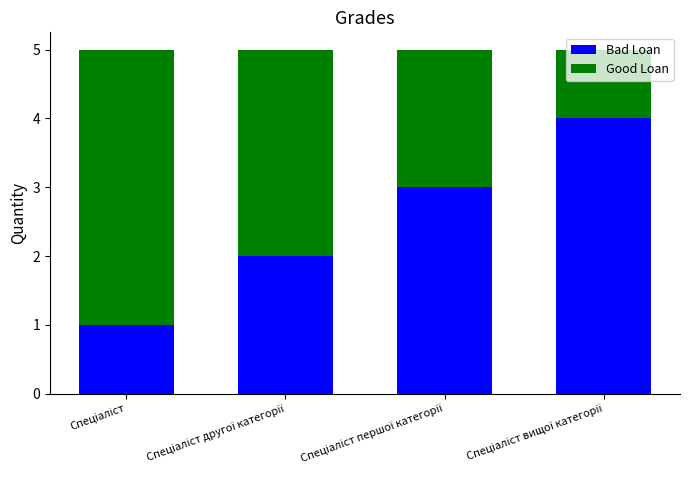

Are the bars grouped side by side (vs. stacked)?

No